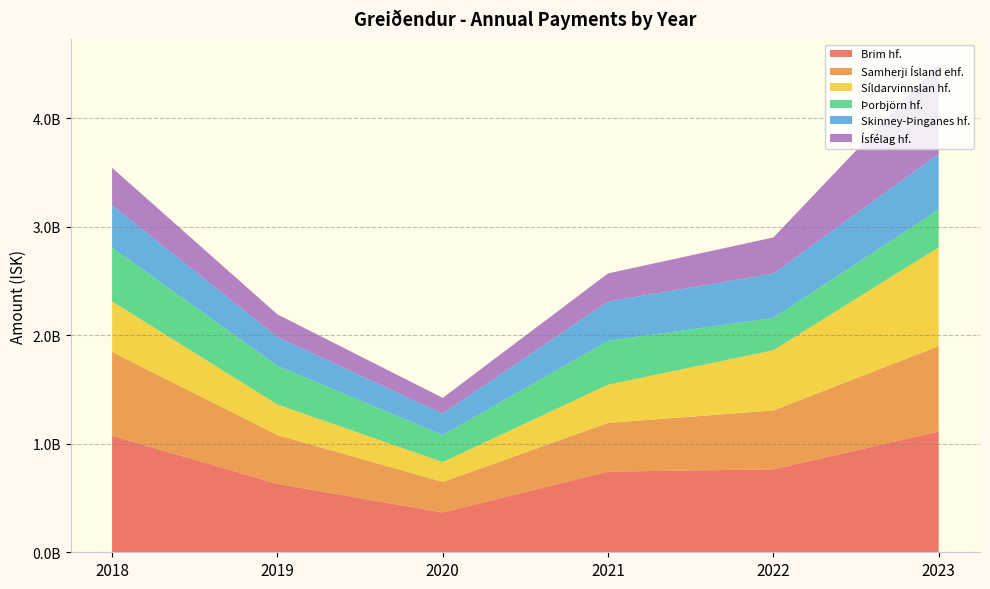

Reading left to right, transcribe all the data shown in this chart.

Brim hf.: 2018=1075042432	2019=631252027	2020=367183533	2021=743900569	2022=764719029	2023=1113925793
Samherji Ísland ehf.: 2018=772407556	2019=449722900	2020=281509675	2021=449097928	2022=542848200	2023=787261484
Síldarvinnslan hf.: 2018=465237524	2019=281301406	2020=182504455	2021=352272467	2022=555131128	2023=910121352
Þorbjörn hf.: 2018=498111287	2019=357108583	2020=249513332	2021=404042941	2022=298188122	2023=348793659
Skinney-Þinganes hf.: 2018=388957273	2019=264799957	2020=197322486	2021=362450736	2022=409032259	2023=512642887
Ísfélag hf.: 2018=345232638	2019=209427851	2020=145726366	2021=259693065	2022=333223748	2023=831462660